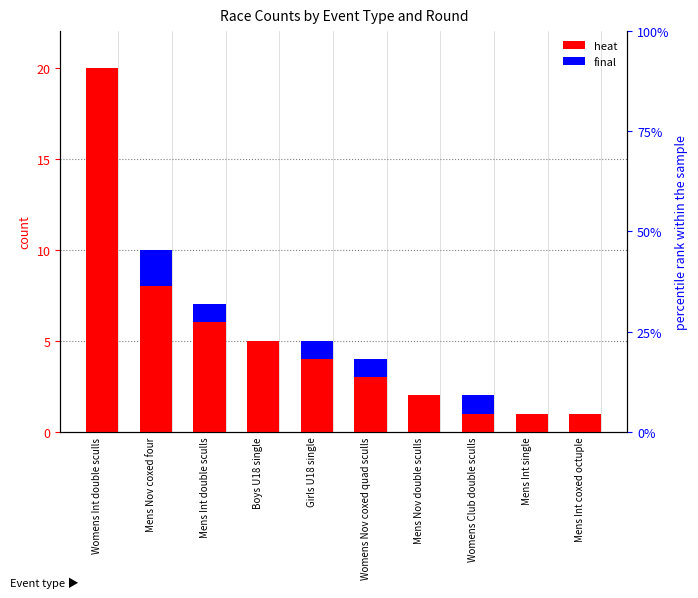

What is the average value of the heat series?

5